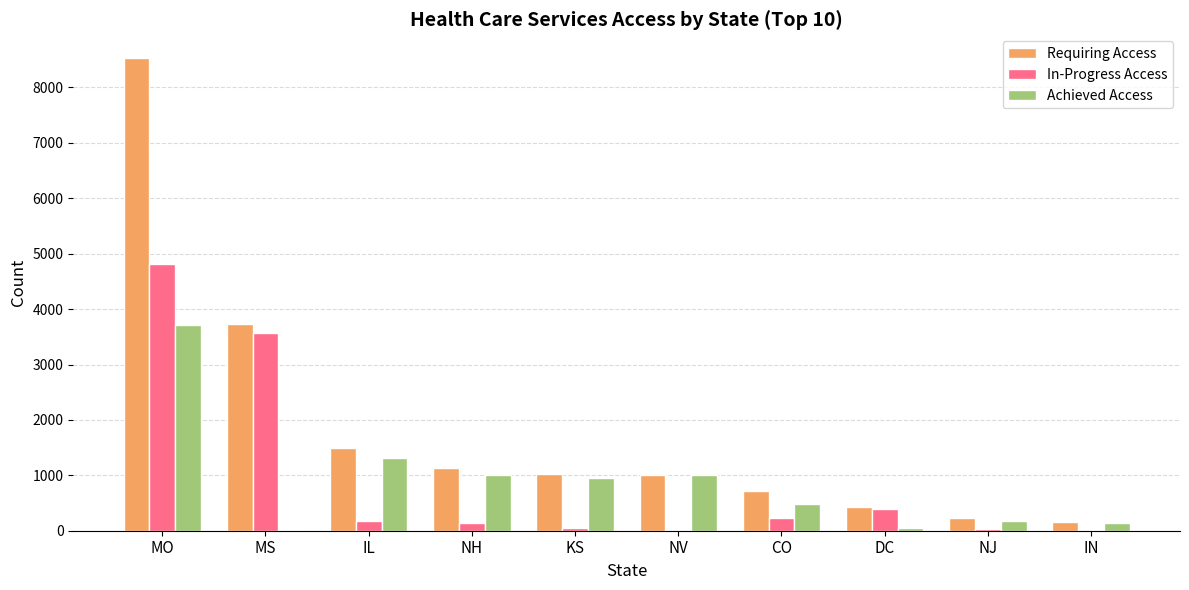

Is it true that Achieved Access equals 5 at MS?

True